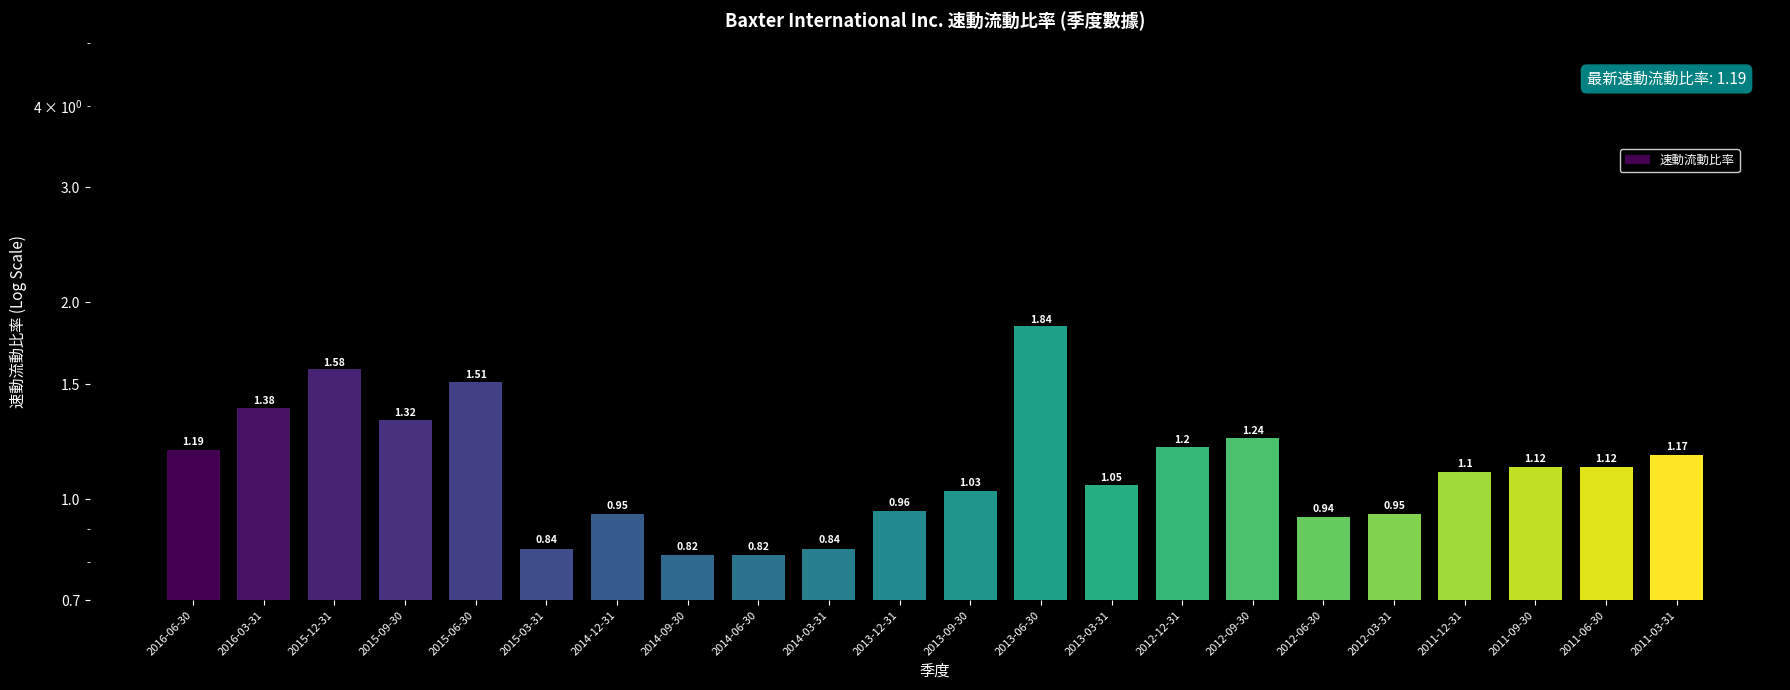

What is the difference between the values at 2015-12-31 and 2014-12-31?

0.6